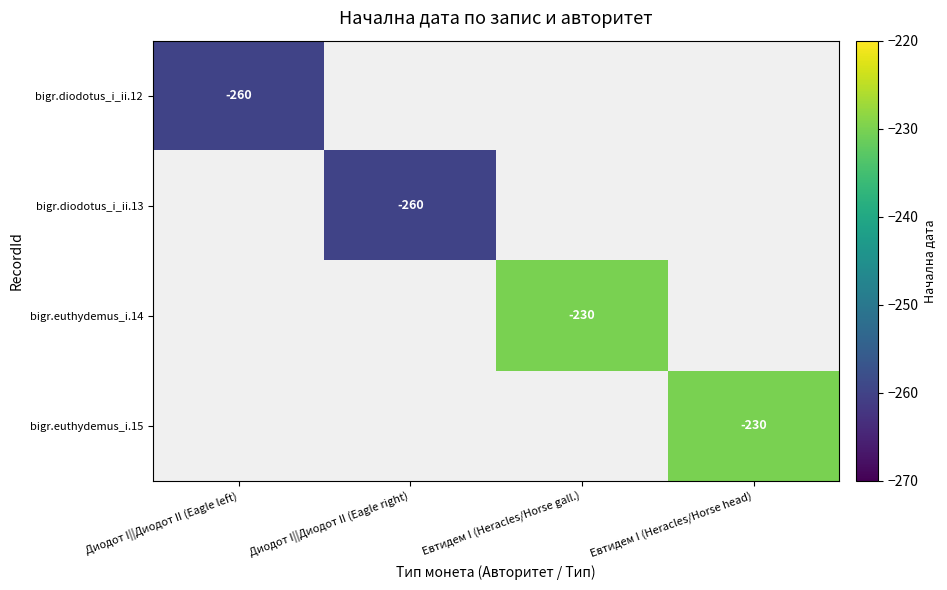

What is the maximum value shown in the chart?

-230.0